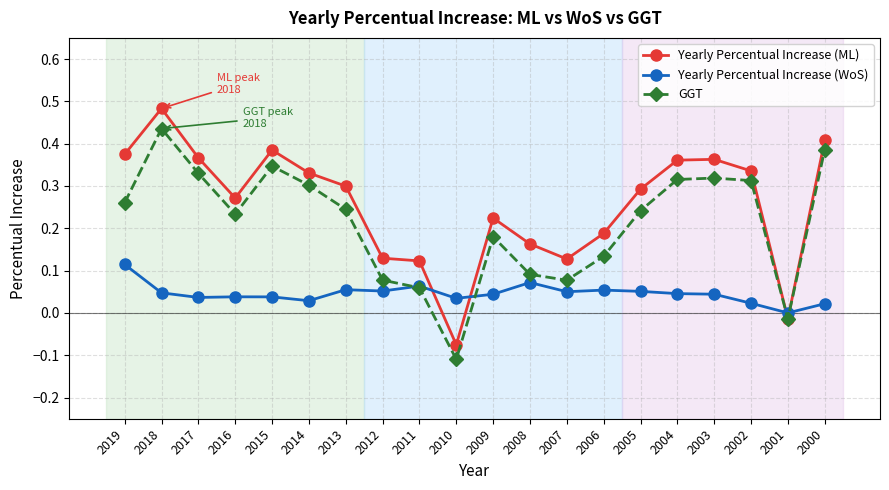

In GGT, how many points are lower than both neighbors (excluding endpoints)?

4